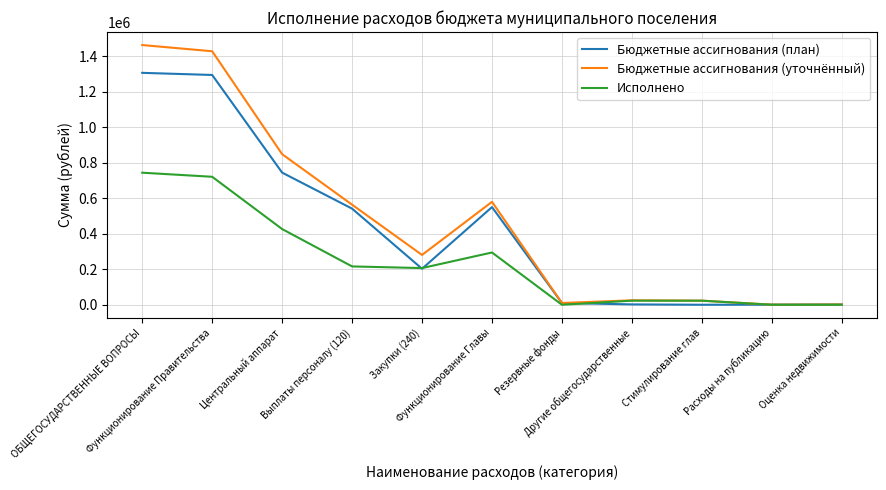

At ОБЩЕГОСУДАРСТВЕННЫЕ ВОПРОСЫ, list the series in order from largest to smallest.

Бюджетные ассигнования (уточнённый), Бюджетные ассигнования (план), Исполнено